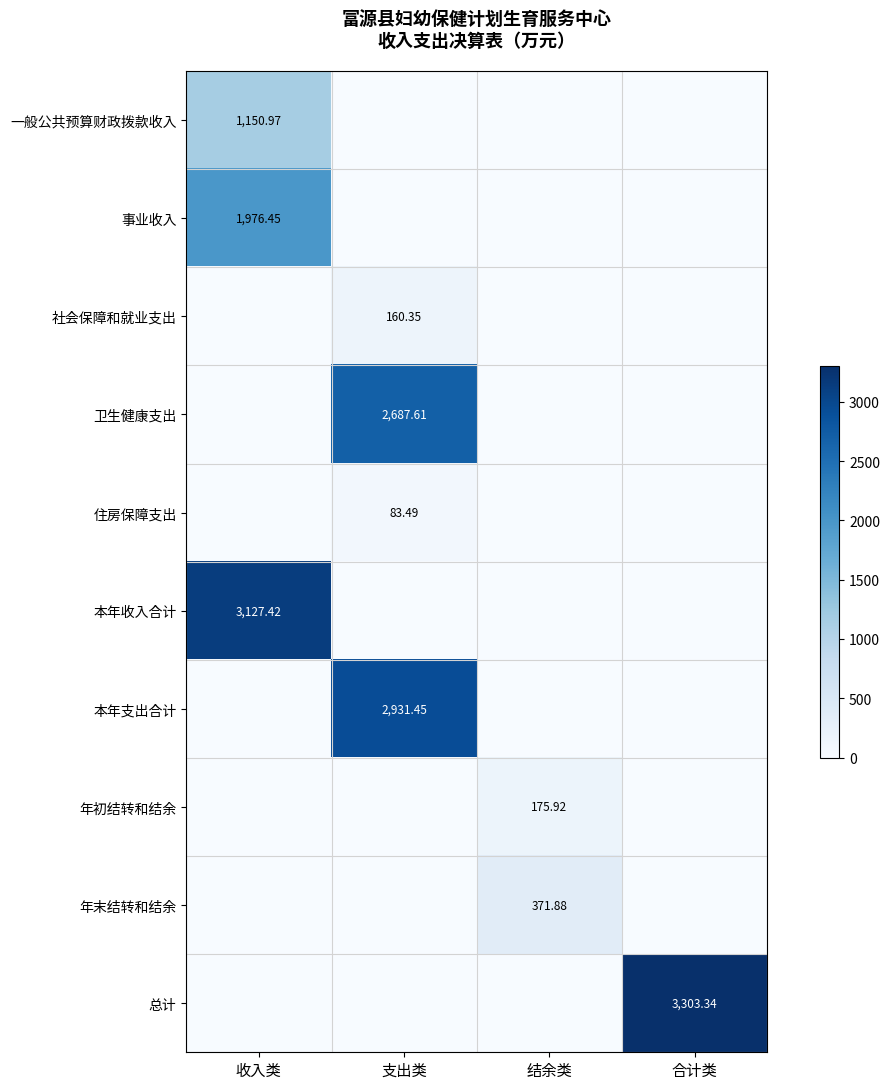

Rank the categories by 卫生健康支出 value from lowest to highest.

收入类, 结余类, 合计类, 支出类